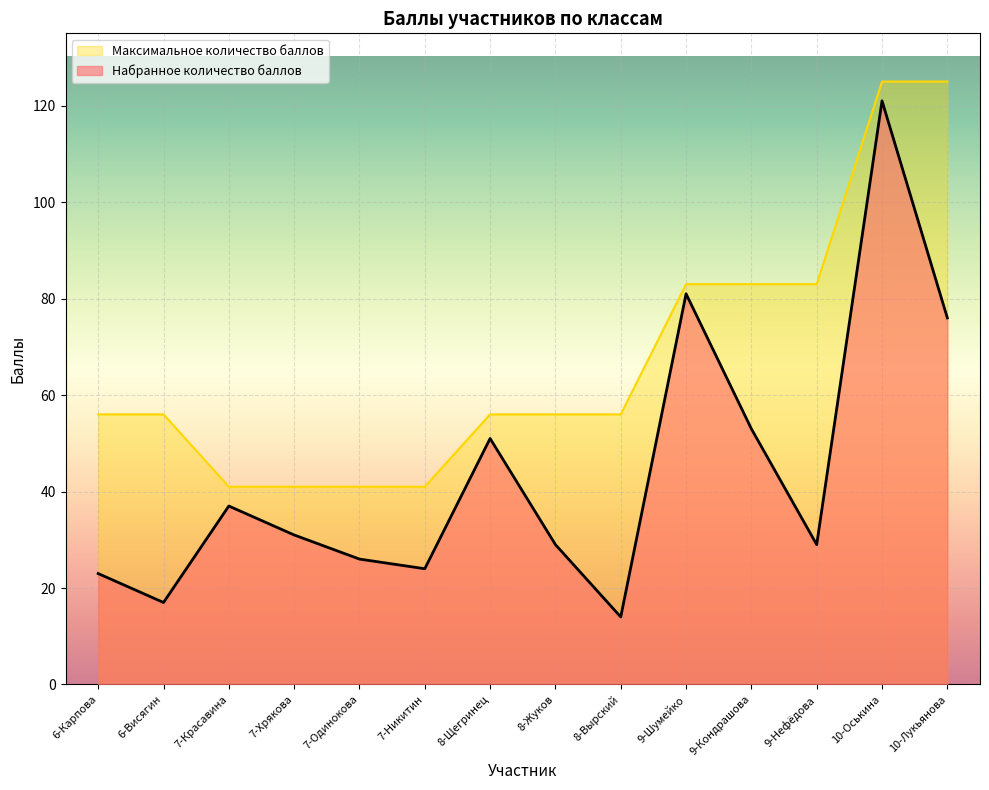

List the series in order of their overall mean, highest first.

Максимальное количество баллов, Набранное количество баллов